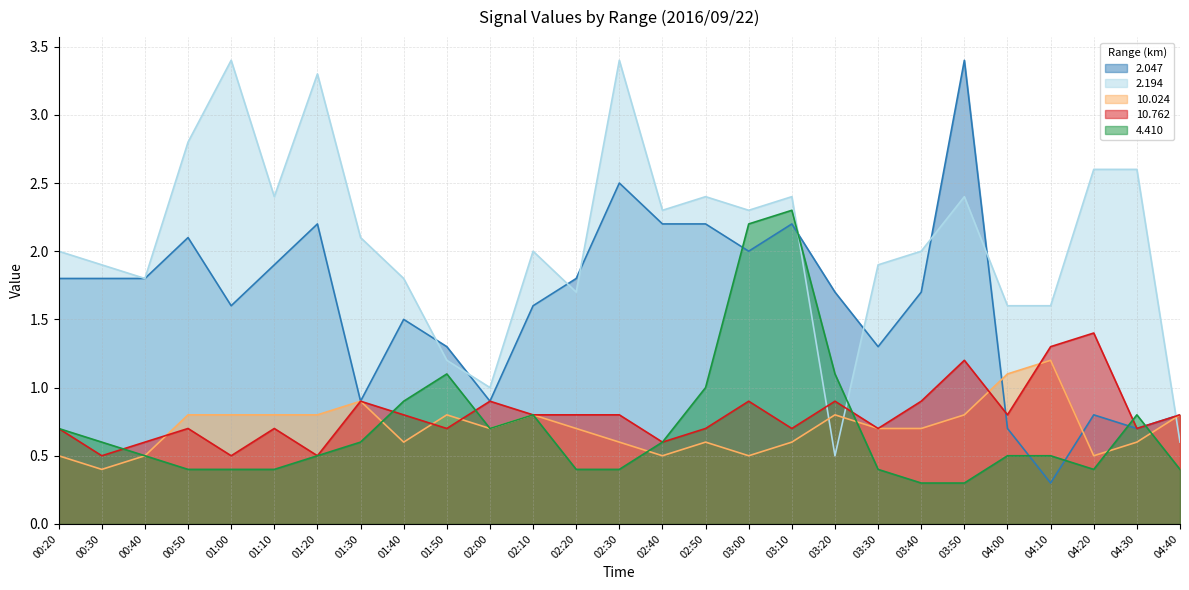

What is the sum of all 10.024 values?

19.1